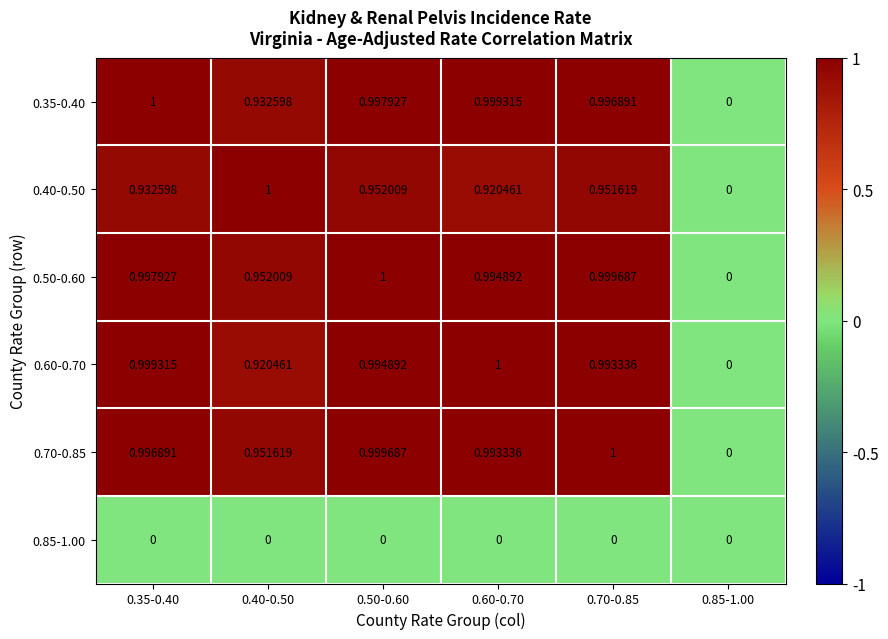

Is the value of 0.60-0.70 at 0.50-0.60 greater than the value of 0.50-0.60 at 0.35-0.40?

No